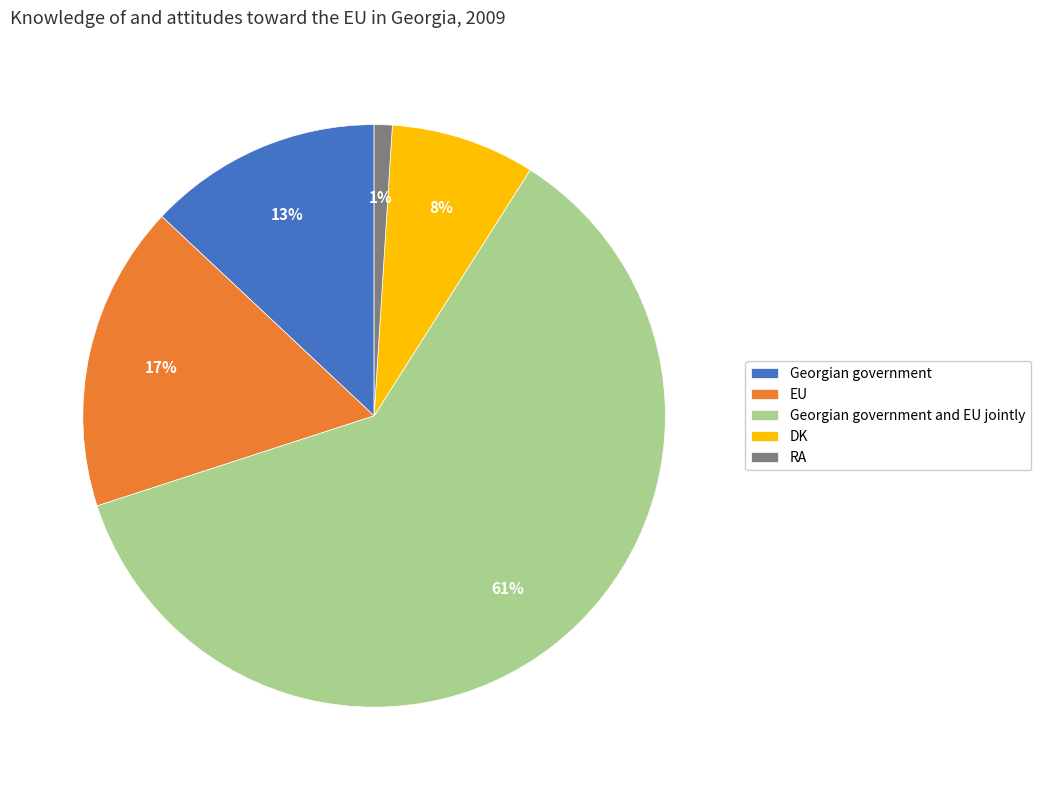

Is the sum of Georgian government and RA greater than half?

No